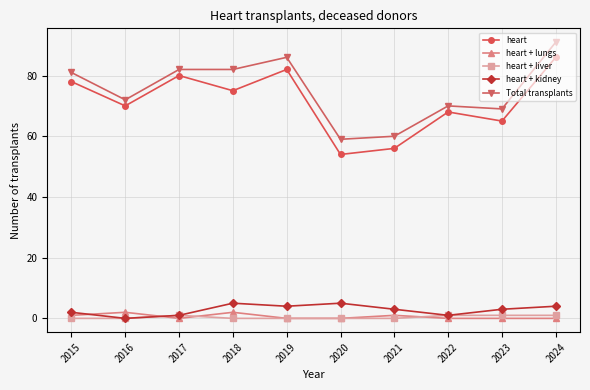

What is the difference between the heart + liver values at 2017 and 2015?

1